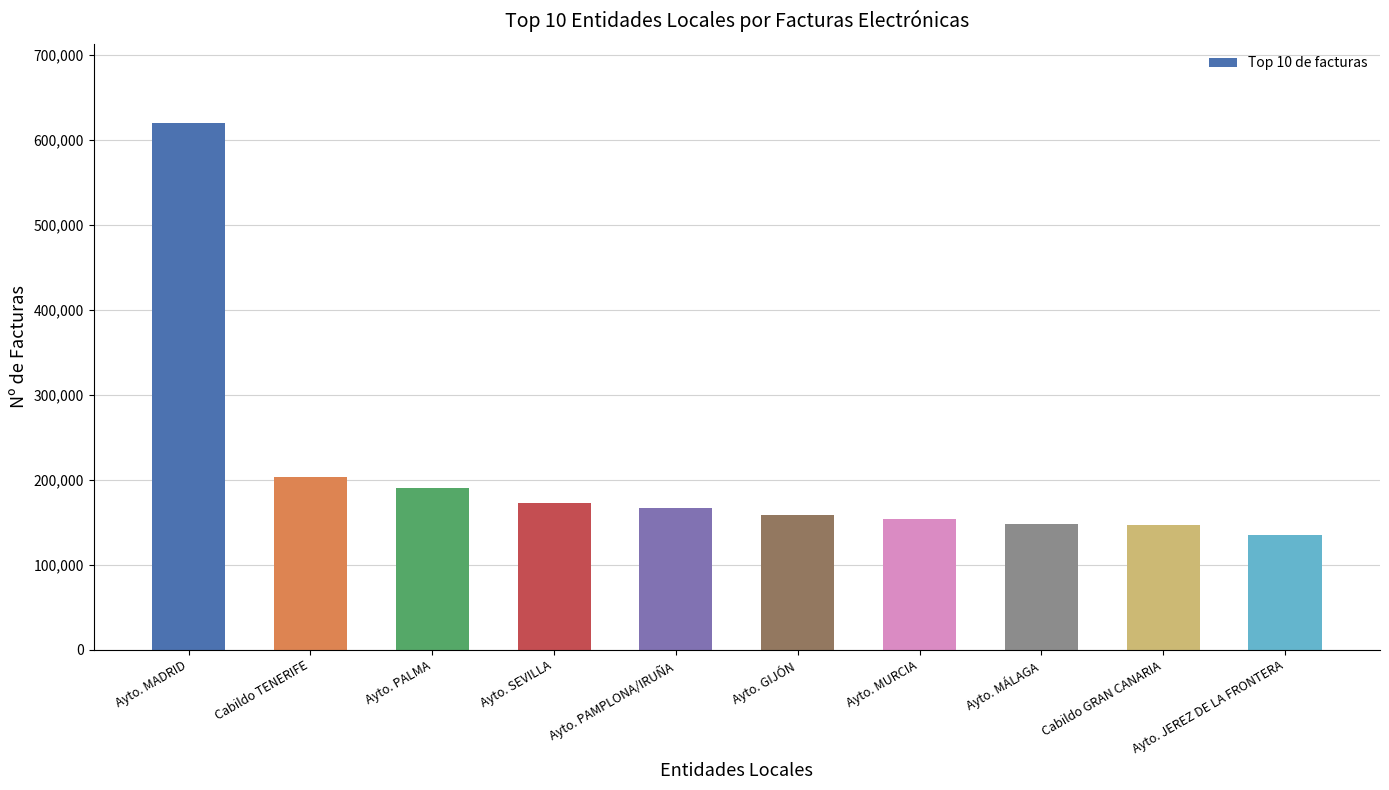

What is the minimum value shown in the chart?

134902